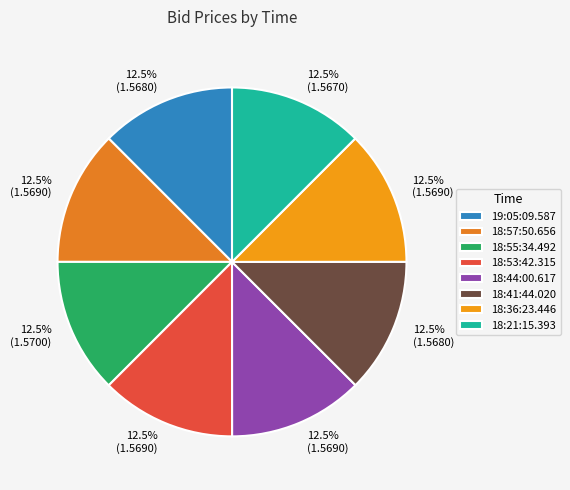

To the nearest percent, what portion does 18:41:44.020 represent?

12%